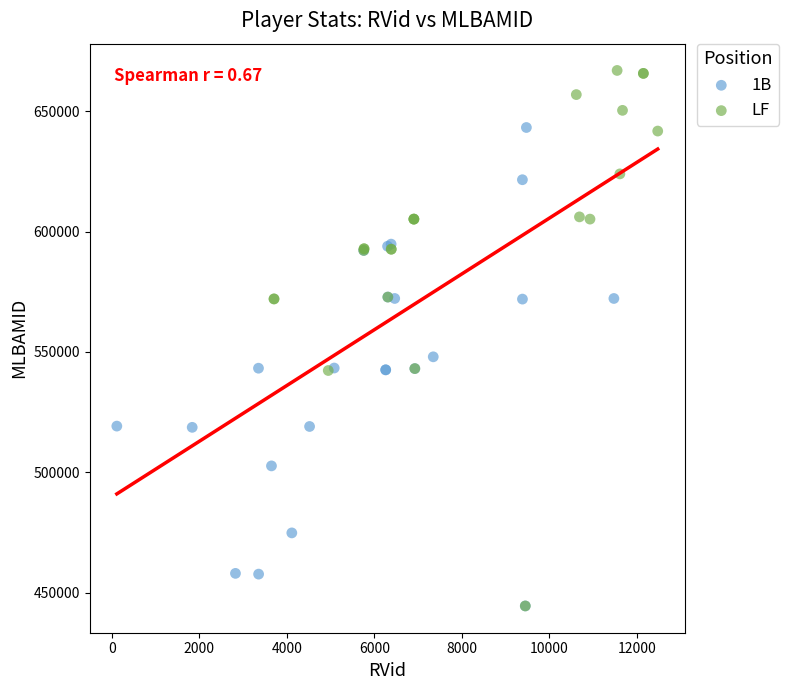

Which series has the widest spread of Y values?

LF